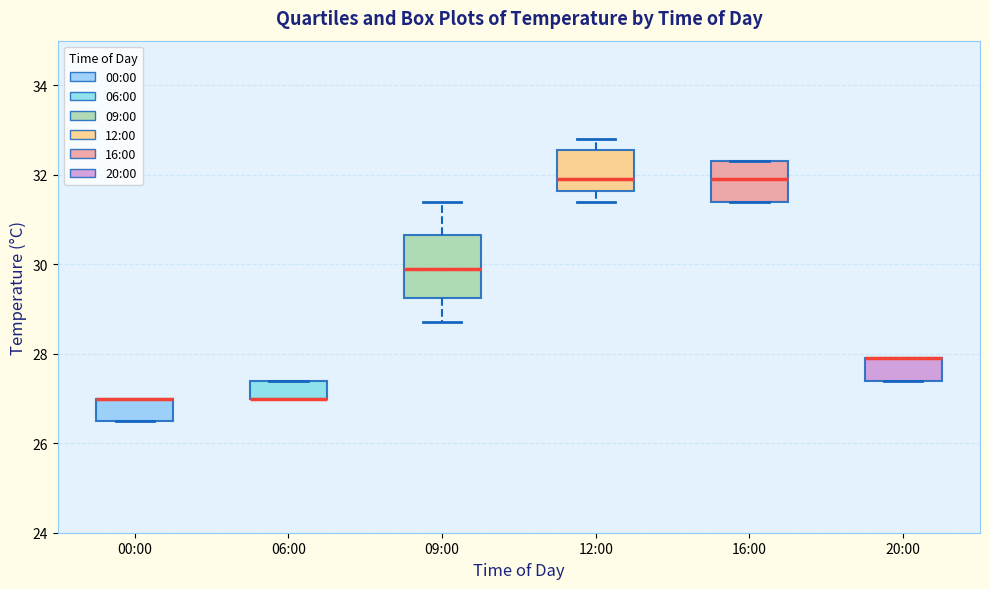

Reading left to right, read every box against the y-axis: the position of its median line, the range the box covers, and the ends of its whiskers. The values are not printed on the chart, so give them approximately, as read against the axis.

00:00: median 27.0 (drawn on the box's upper edge), box 26.6 to 27.0, whiskers 26.6 to 27.0
06:00: median 27.0 (drawn on the box's lower edge), box 27.0 to 27.4, whiskers 27.0 to 27.4
09:00: median 30.0, box 29.2 to 30.6, whiskers 28.8 to 31.4
12:00: median 32.0, box 31.6 to 32.6, whiskers 31.4 to 32.8
16:00: median 32.0, box 31.4 to 32.4, whiskers 31.4 to 32.4
20:00: median 28.0 (drawn on the box's upper edge), box 27.4 to 28.0, whiskers 27.4 to 28.0